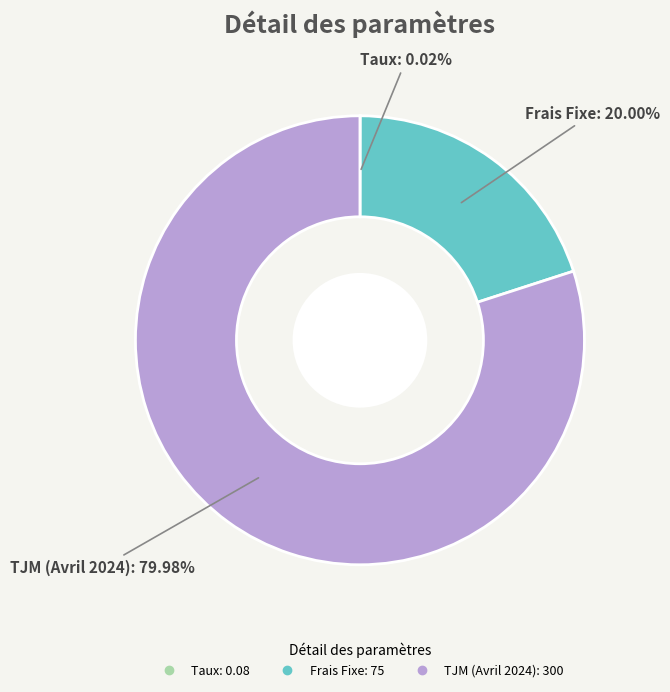

What is the largest slice in the pie chart?

TJM (Avril 2024)